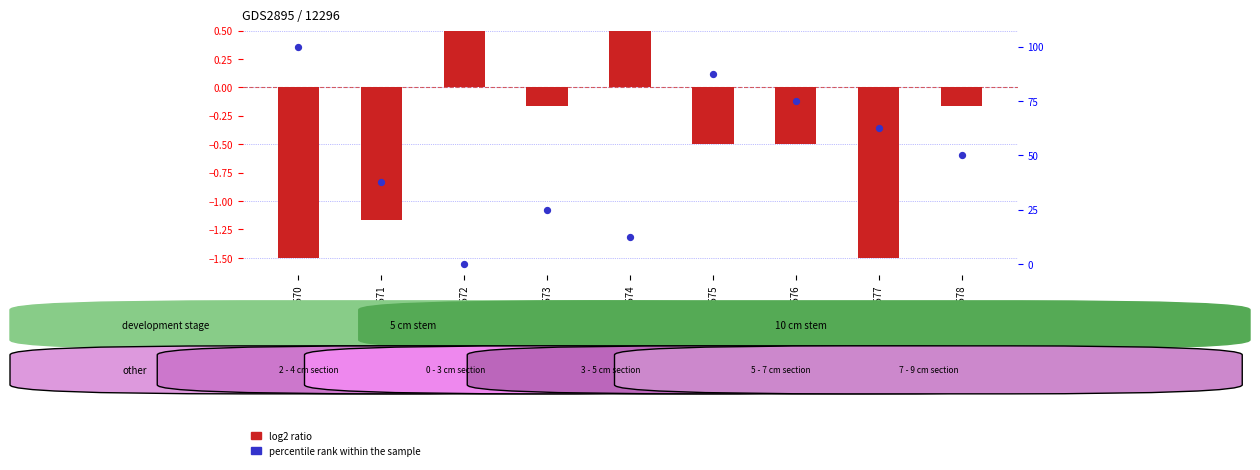

Which series reaches the maximum Y coordinate?

percentile rank within the sample